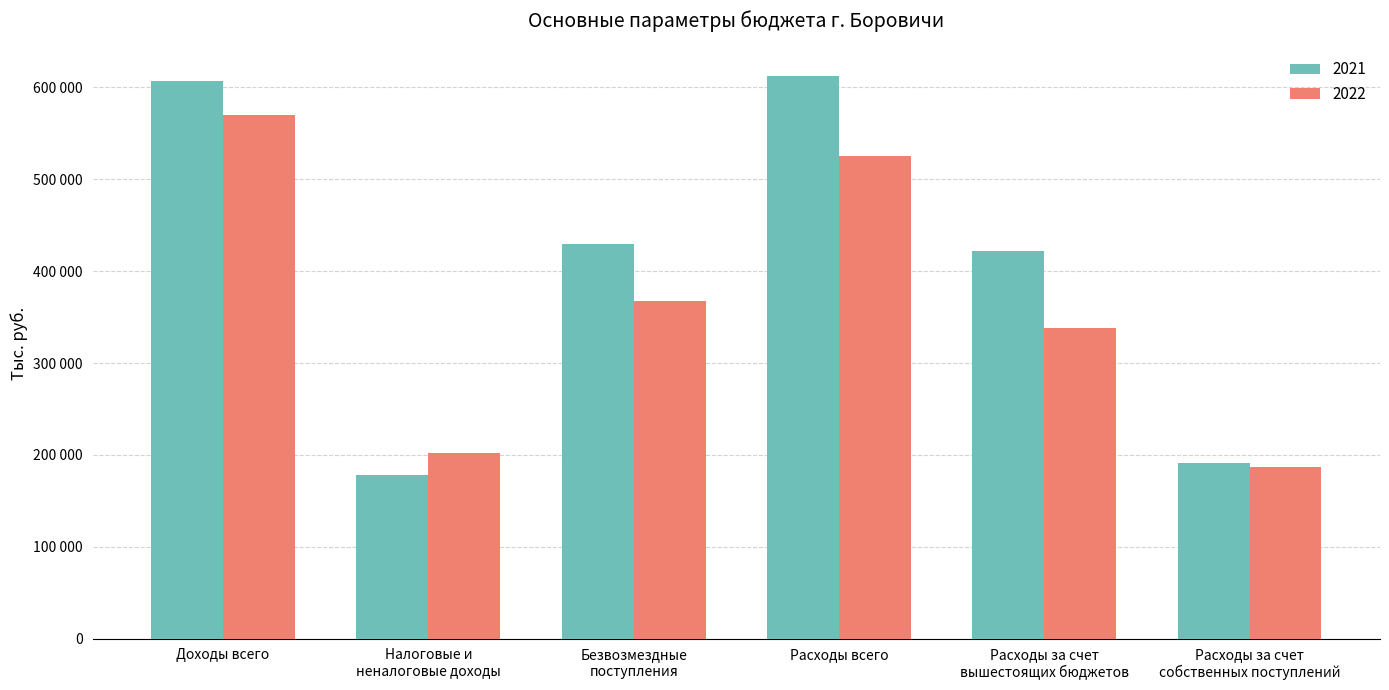

What is the difference between the highest and lowest values at Налоговые и
неналоговые доходы?

23573.4